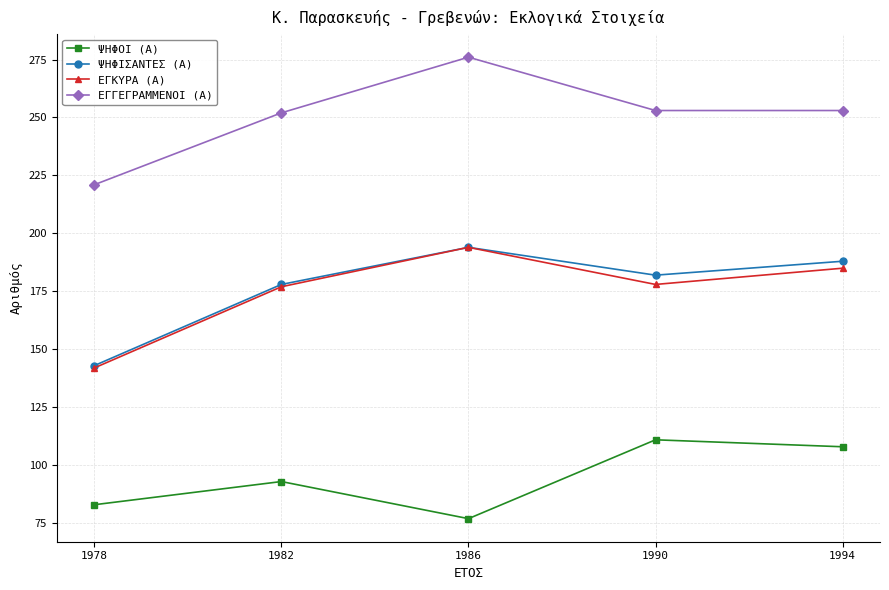

True or false: ΕΓΓΕΓΡΑΜΜΕΝΟΙ (Α) and ΨΗΦΙΣΑΝΤΕΣ (Α) intersect in this chart.

False